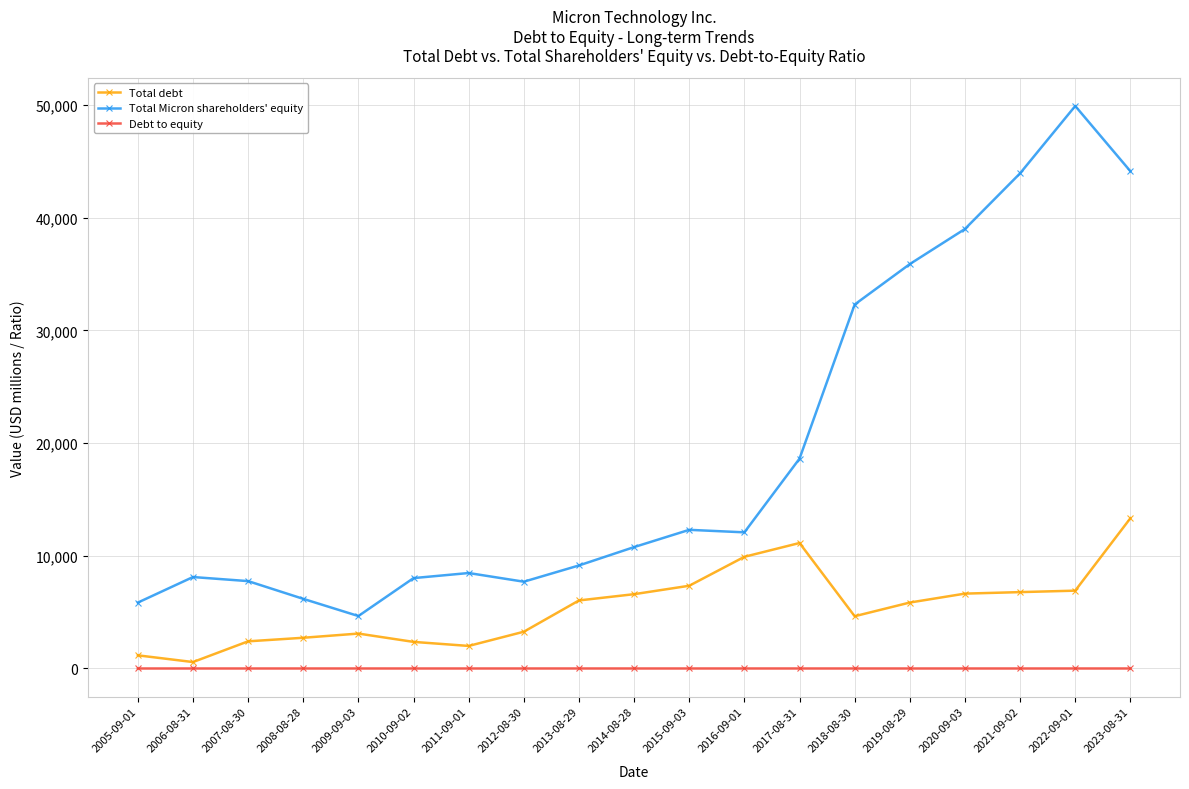

What position from the left is 2020-09-03?

16